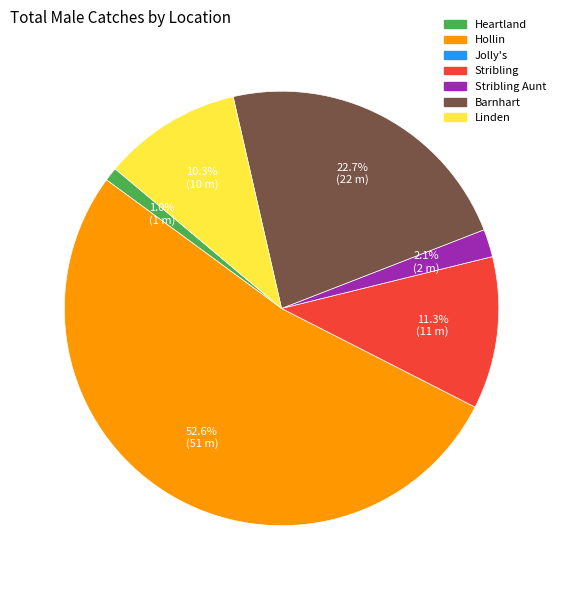

Is there a majority slice in this chart?

Yes